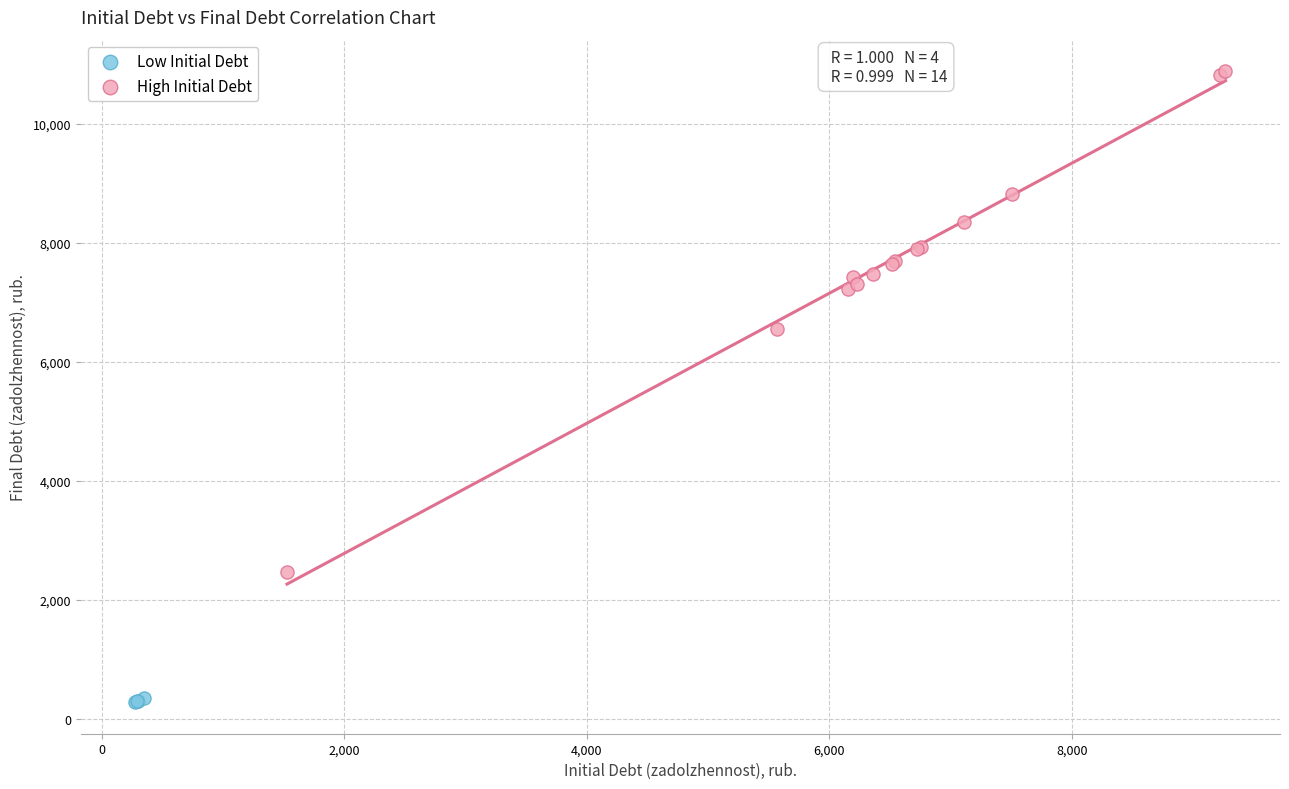

Which series contains the lowest Y value?

Low Initial Debt